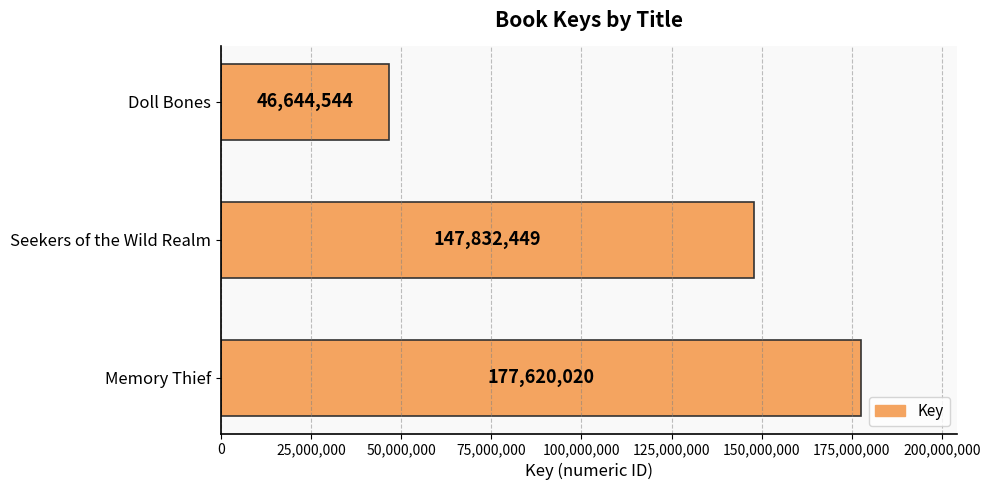

What is the greatest value displayed?

177620020